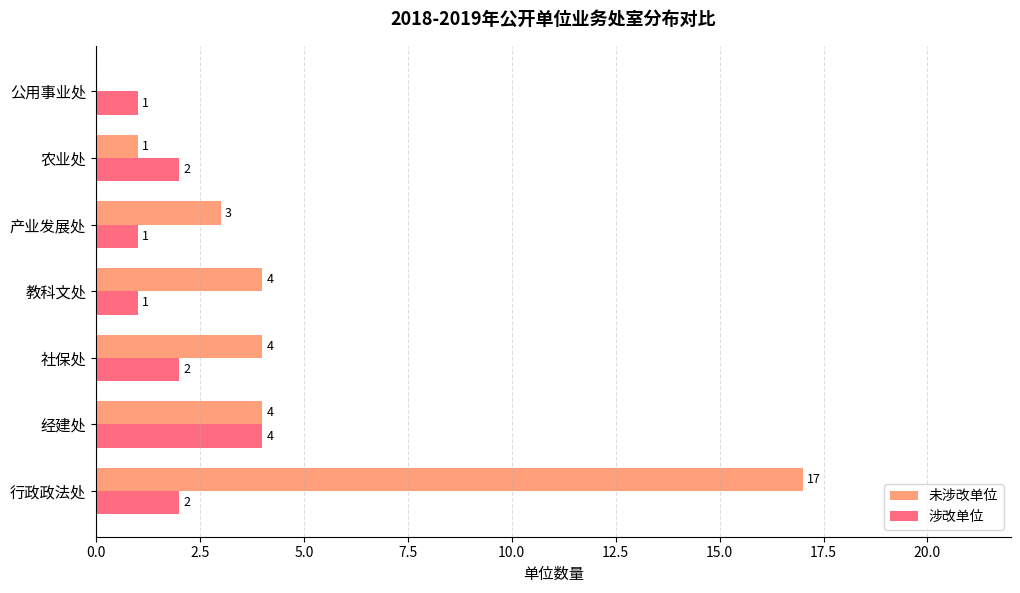

Read the 涉改单位 value at 经建处.

4